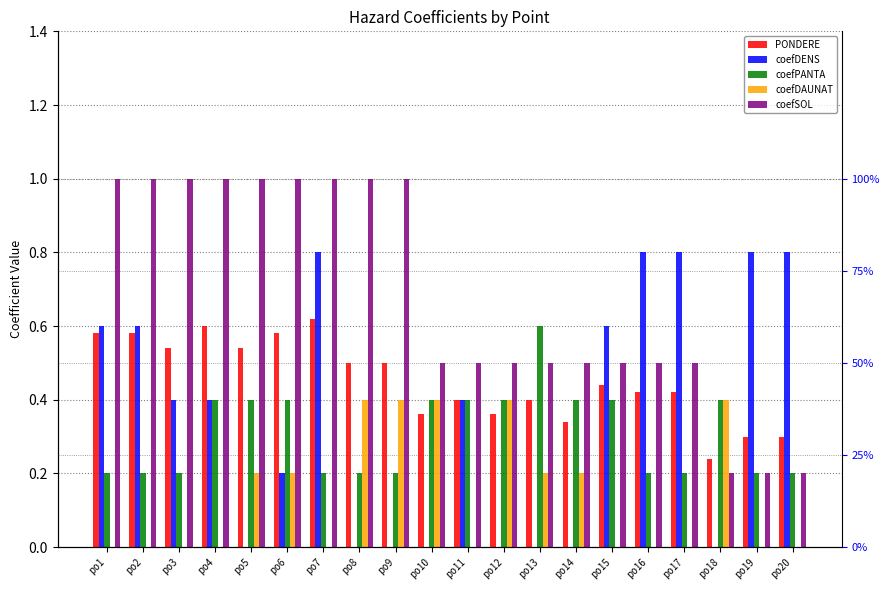

Reading left to right, what are all the values shown in this chart?

PONDERE: 0.6	0.6	0.5	0.6	0.5	0.6	0.6	0.5	0.5	0.4	0.4	0.4	0.4	0.3	0.4	0.4	0.4	0.2	0.3	0.3
coefDENS: 0.6	0.6	0.4	0.4	0.0	0.2	0.8	0.0	0.0	0.0	0.4	0.0	0.0	0.0	0.6	0.8	0.8	0.0	0.8	0.8
coefPANTA: 0.2	0.2	0.2	0.4	0.4	0.4	0.2	0.2	0.2	0.4	0.4	0.4	0.6	0.4	0.4	0.2	0.2	0.4	0.2	0.2
coefDAUNAT: 0.0	0.0	0.0	0.0	0.2	0.2	0.0	0.4	0.4	0.4	0.0	0.4	0.2	0.2	0.0	0.0	0.0	0.4	0.0	0.0
coefSOL: 1.0	1.0	1.0	1.0	1.0	1.0	1.0	1.0	1.0	0.5	0.5	0.5	0.5	0.5	0.5	0.5	0.5	0.2	0.2	0.2